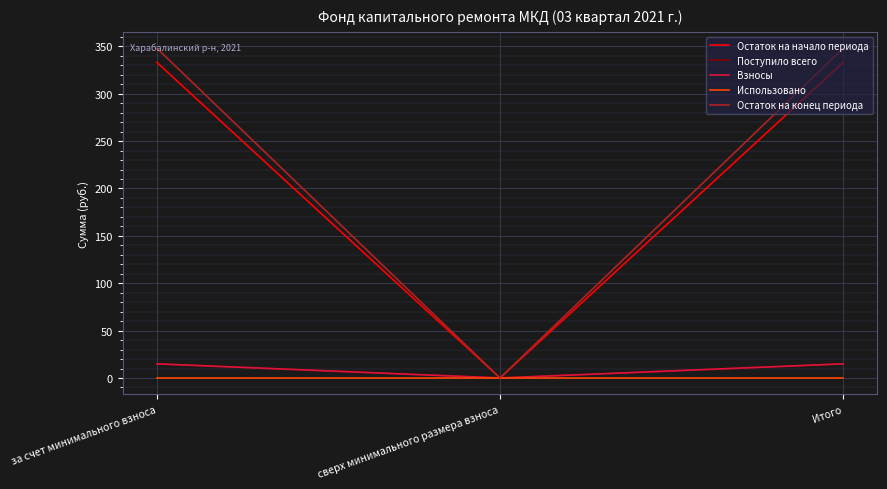

Does the chart display data point markers on the line(s)?

No